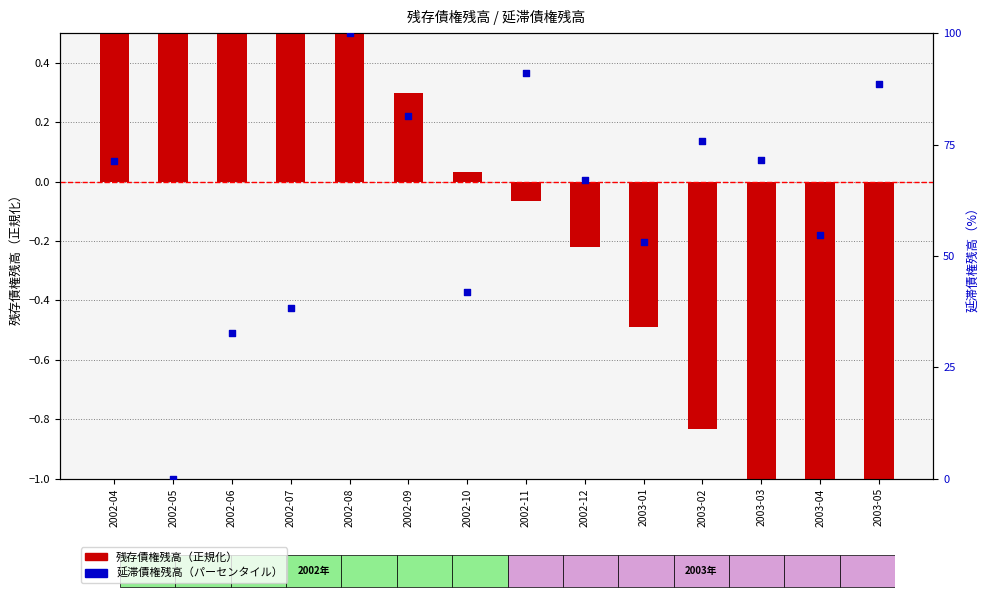

At how many categories does at least one series exceed 35?

12